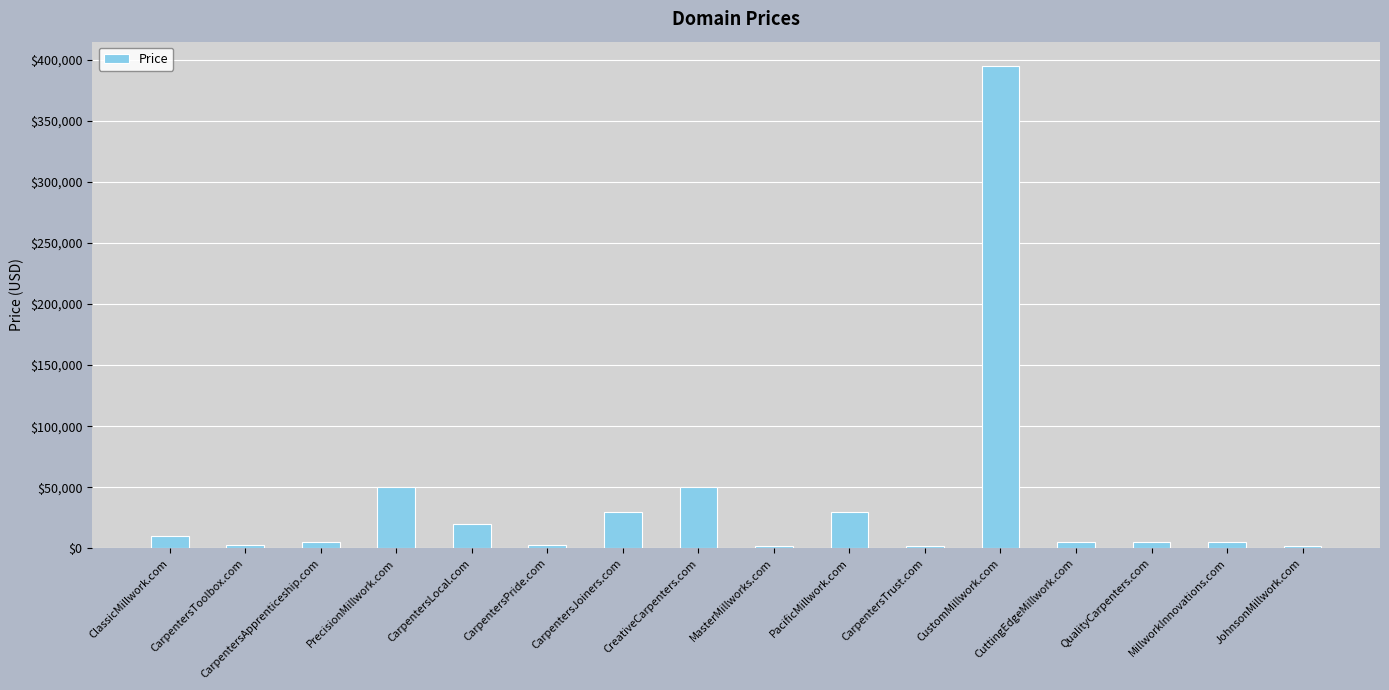

What is the label of the 2nd bar from the right?

MillworkInnovations.com